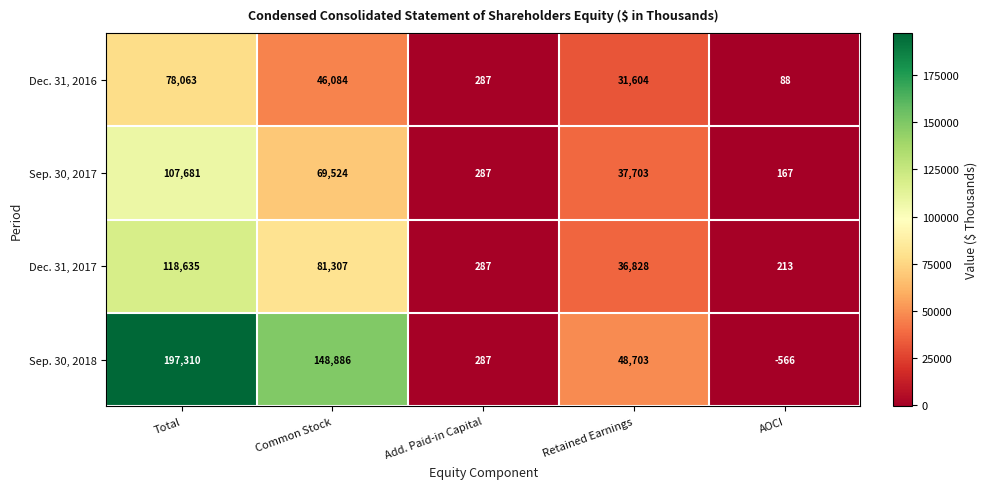

Where is Sep. 30, 2018 nearest to the value 98372?

Retained Earnings